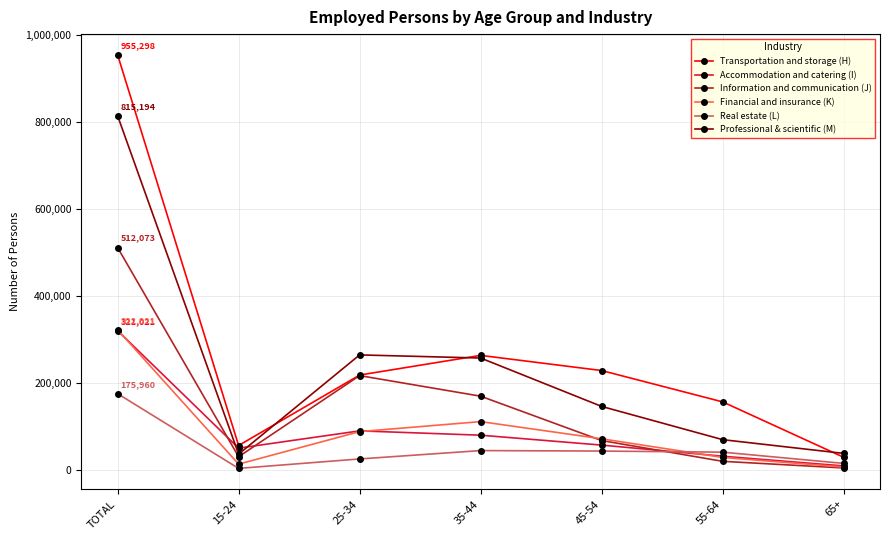

At which category does the chart reach its peak across all series?

TOTAL